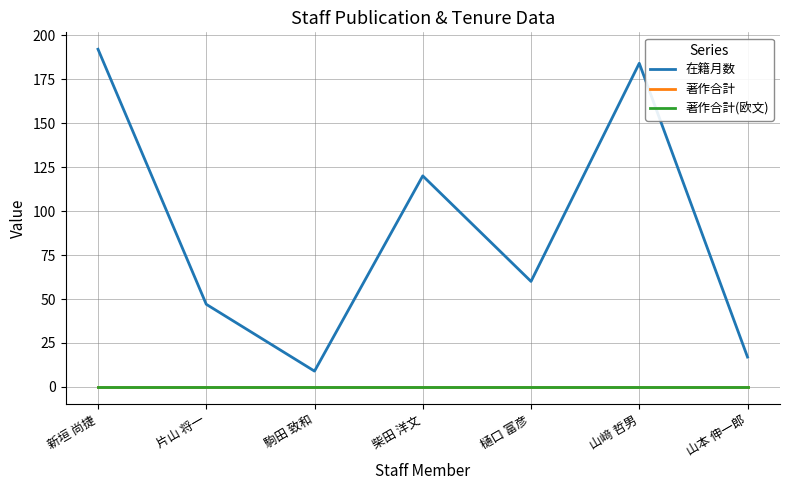

Which series has the largest range (max minus min)?

在籍月数